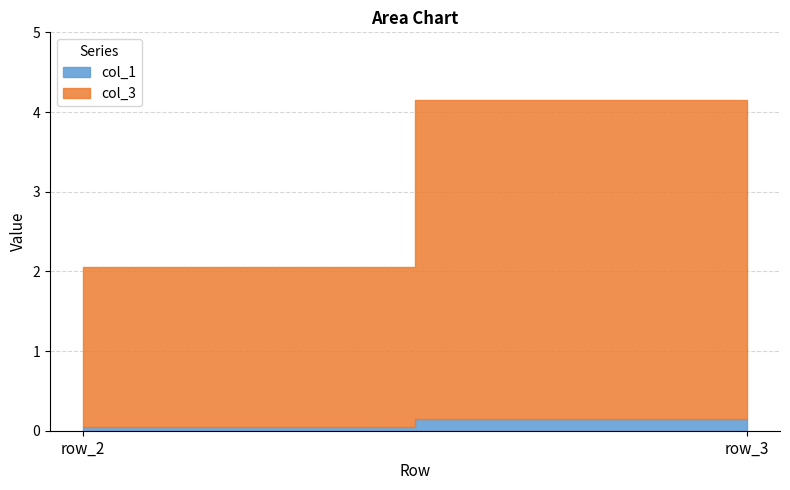

What is the spread (max minus min) of values at row_2?

1.9